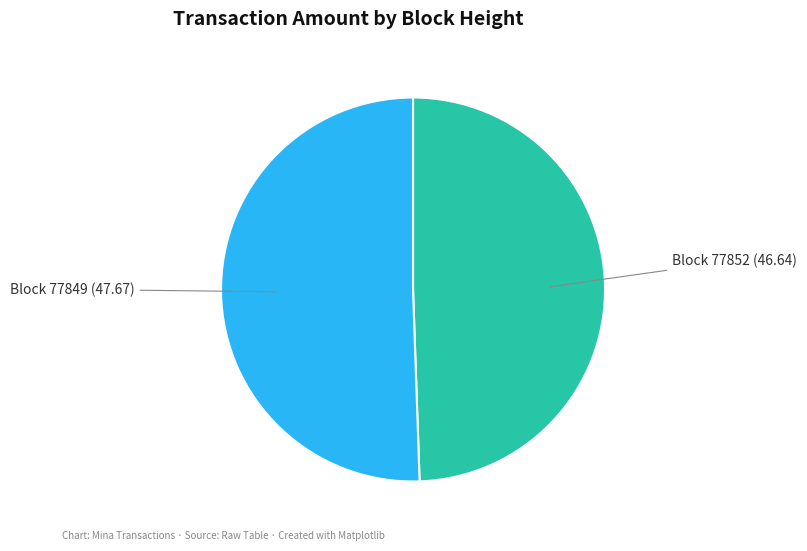

Is there any slice that represents more than half of the pie?

Yes